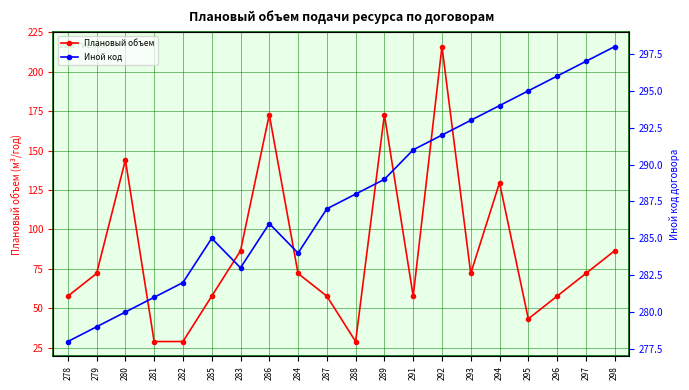

How many lines are shown in the chart?

2